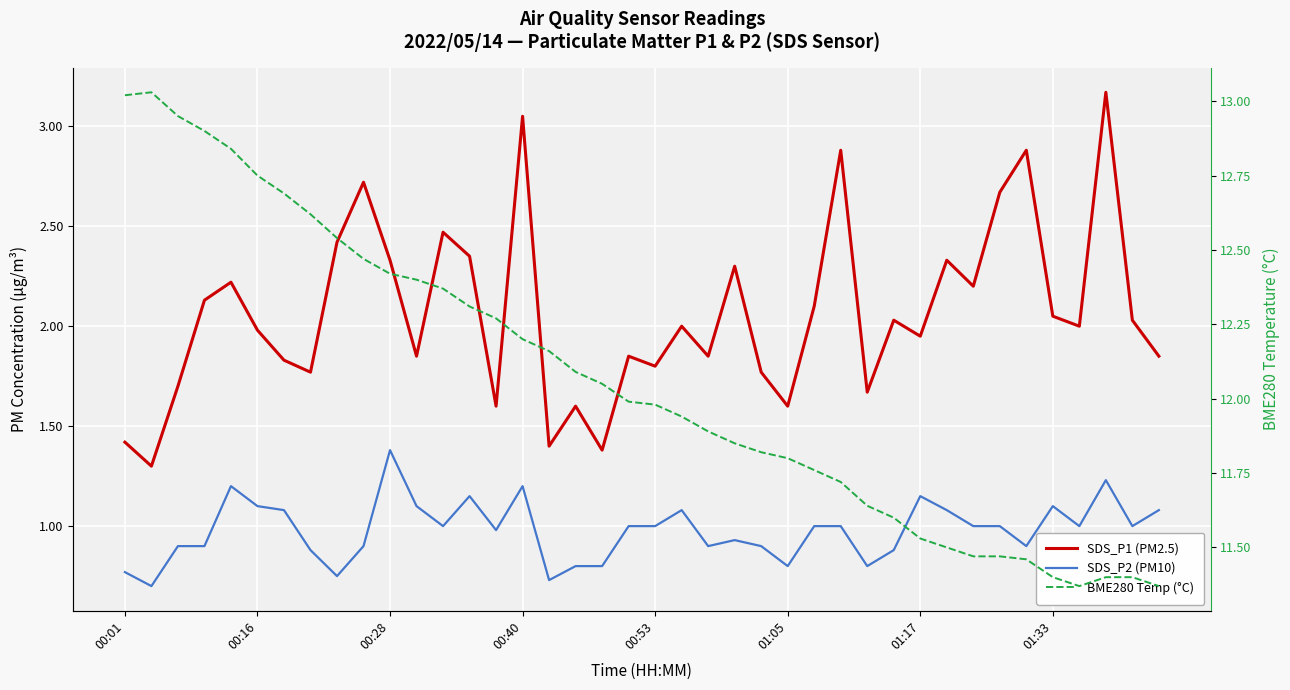

Is it true that BME280 Temp (°C) equals 2.7 at 00:16?

False